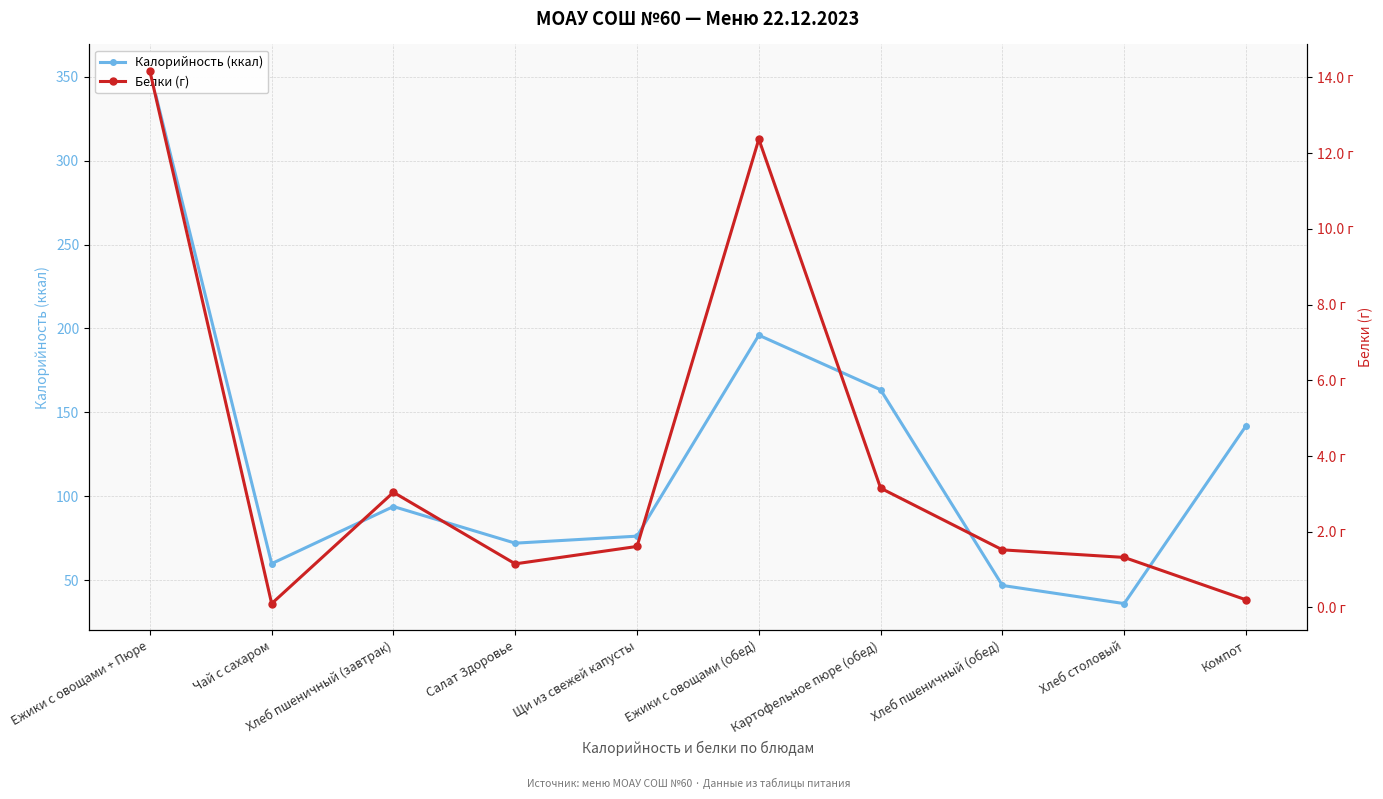

How many data points does each series have?

10